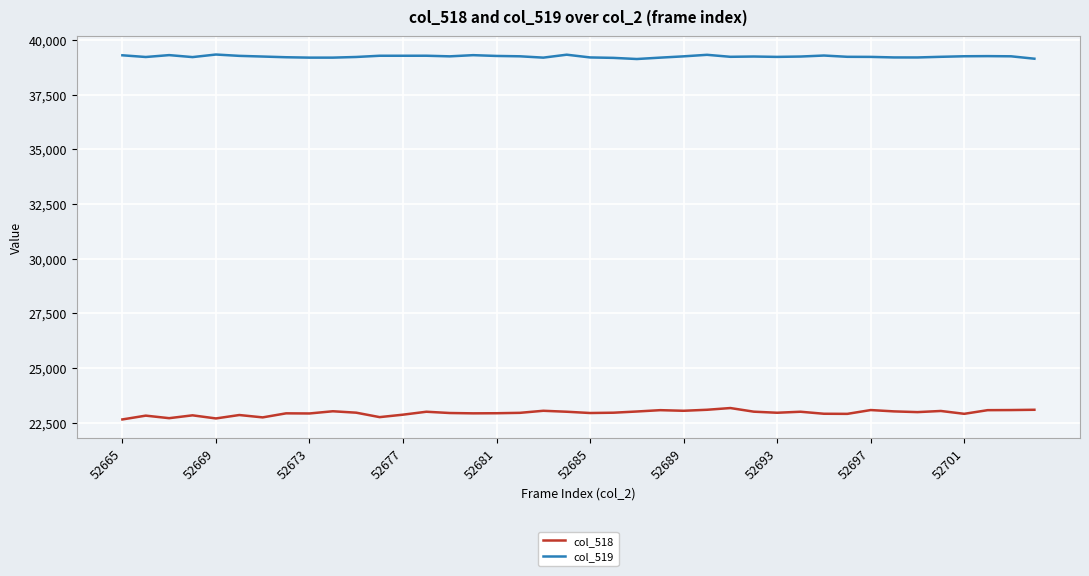

How many lines are shown in the chart?

2